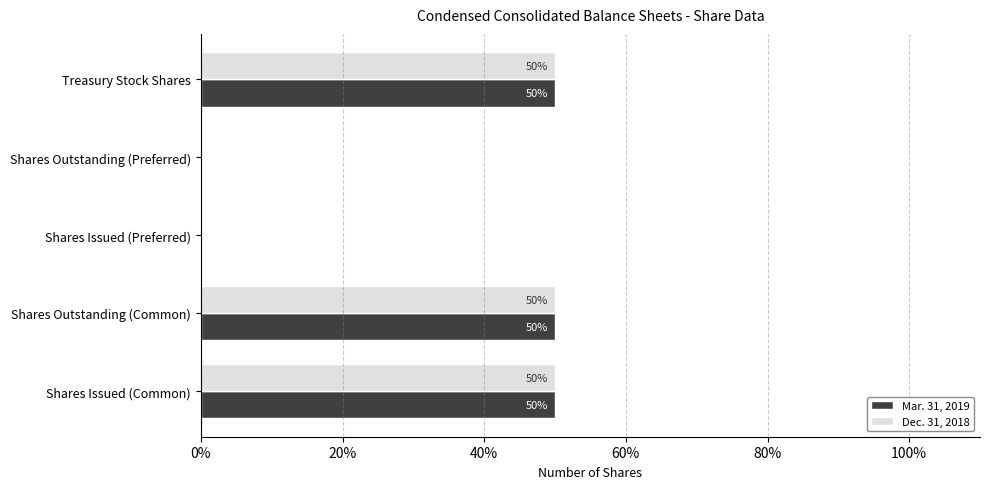

Is it true that Dec. 31, 2018 equals 23.8 at Shares Outstanding (Common)?

False